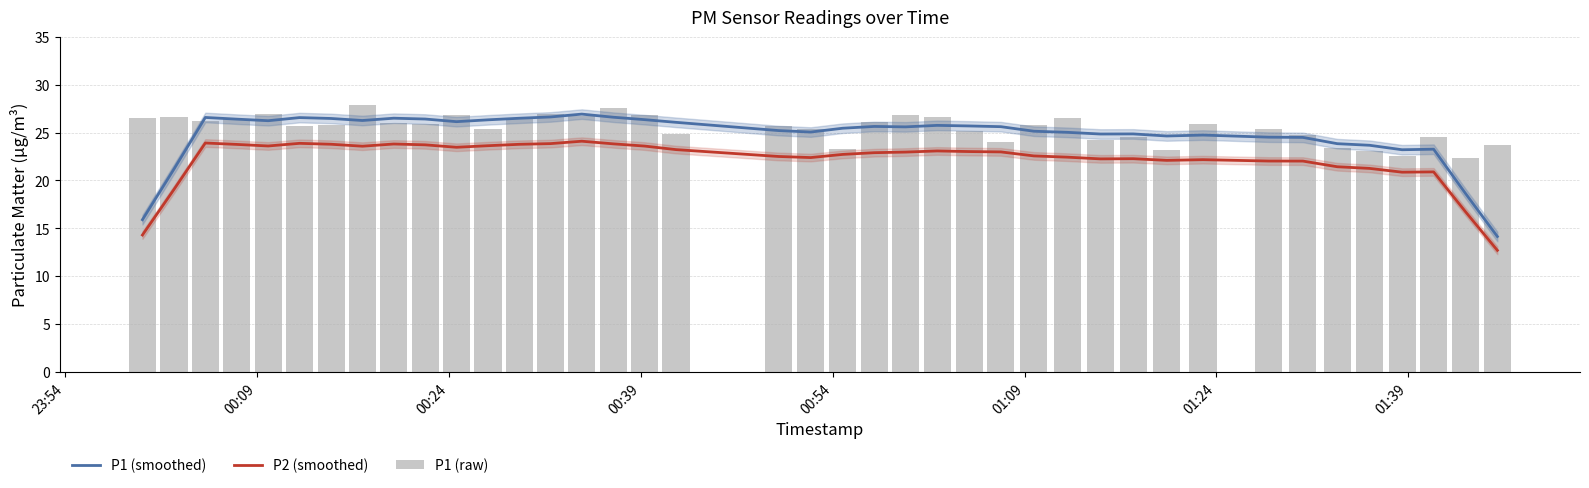

Is it true that P2 (smoothed) equals 36.5 at 37?

False